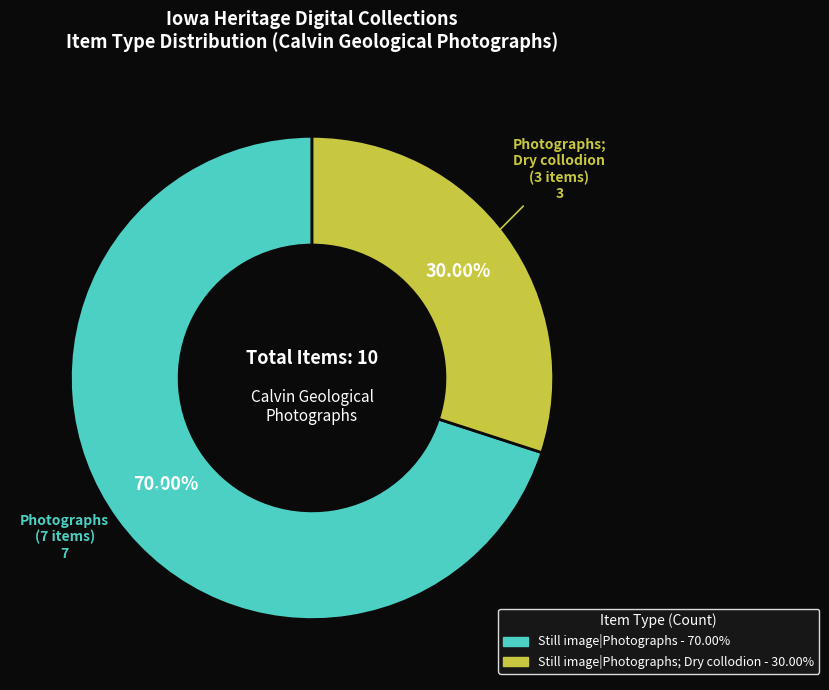

How many slices are in this pie chart?

2